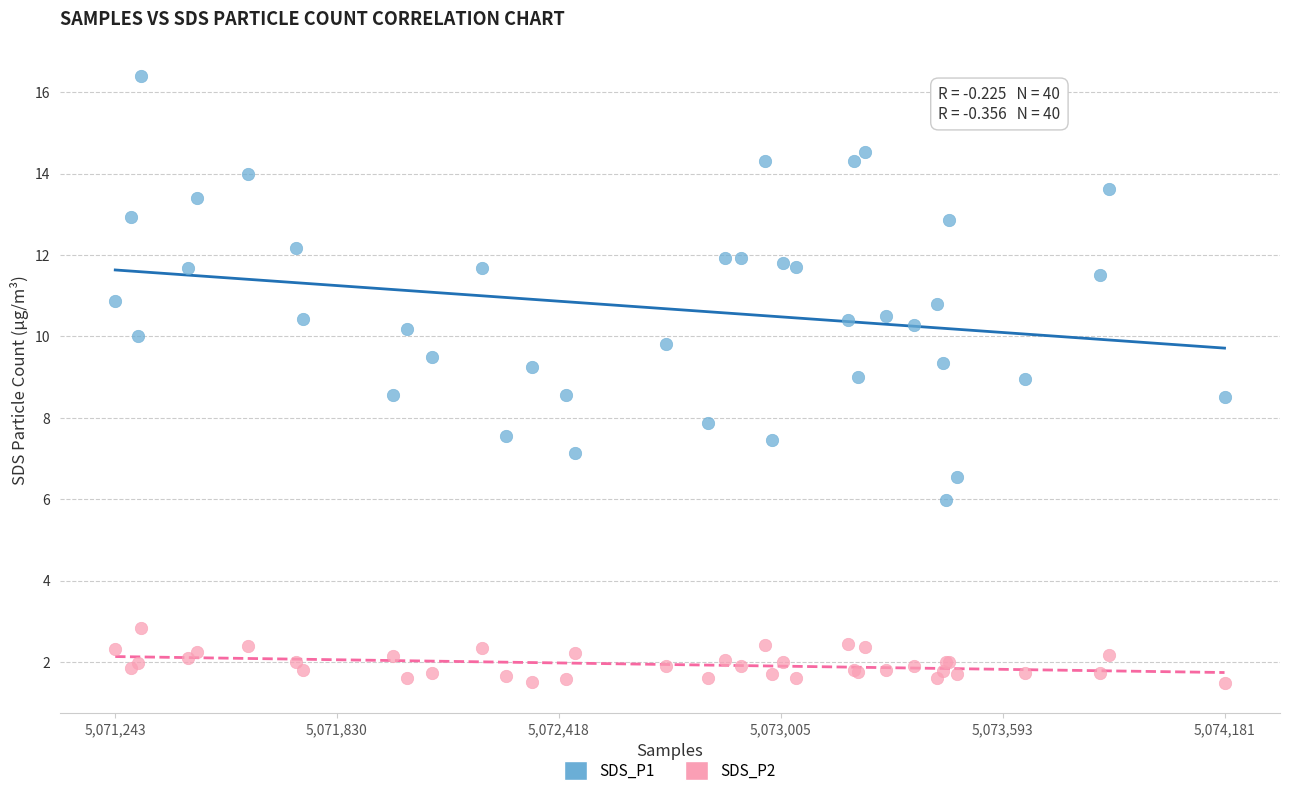

Which series has the widest spread of Y values?

SDS_P1